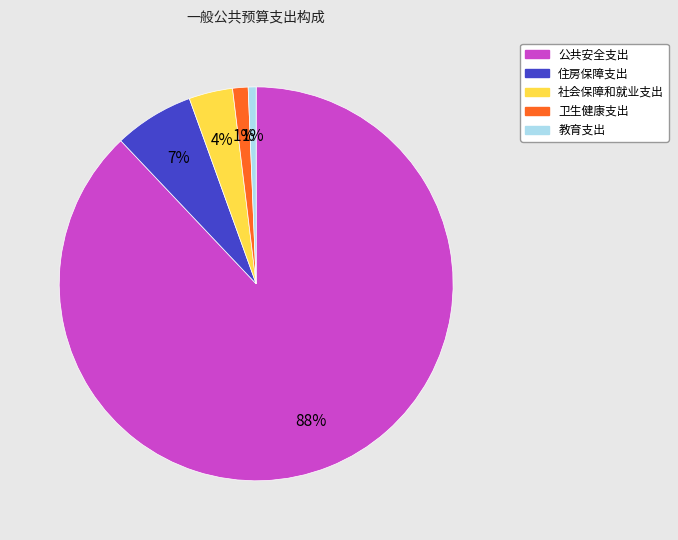

Does any single category account for the majority?

Yes